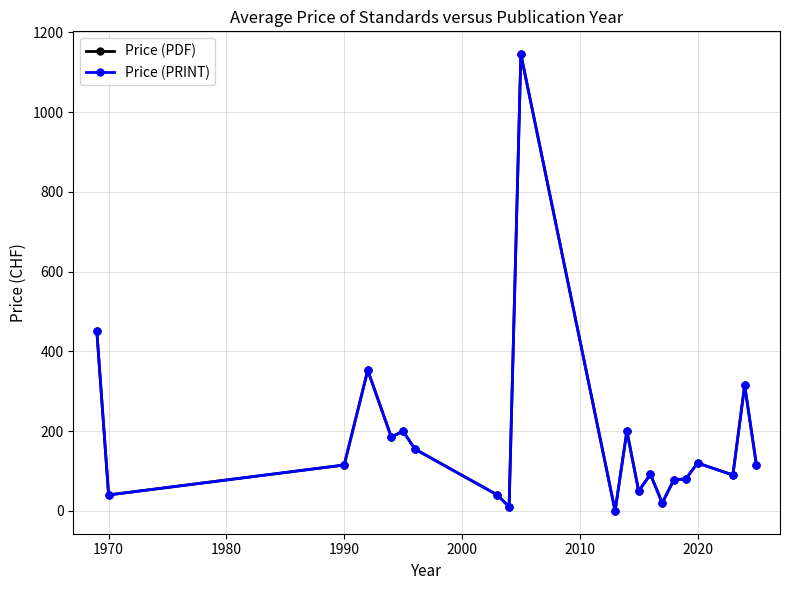

Is this an area chart (filled region under the line)?

No